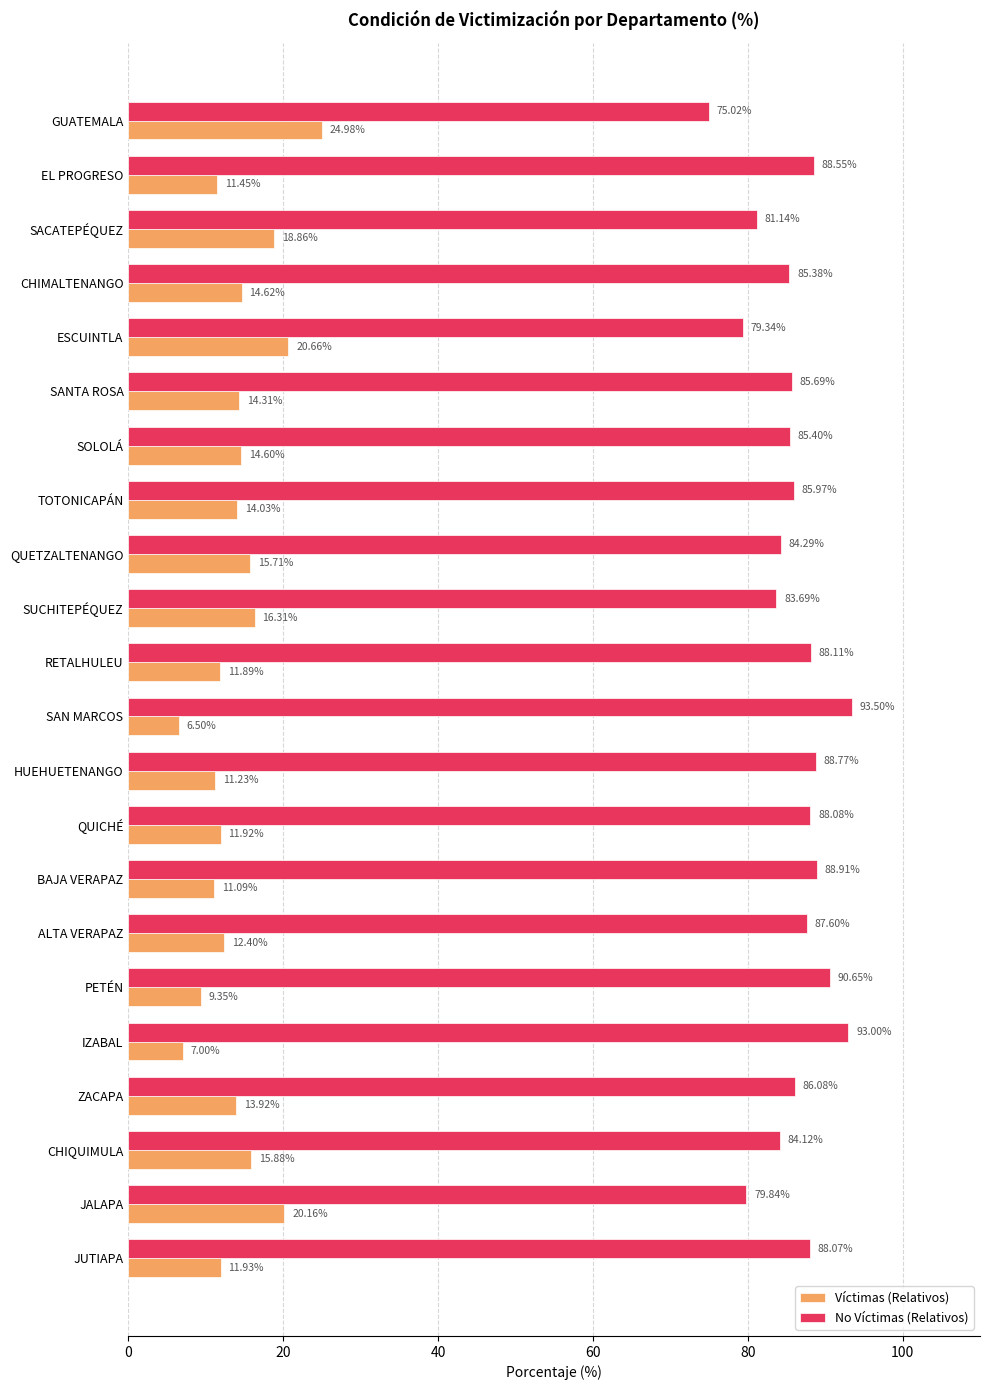

Which category has the lowest value in the Víctimas (Relativos) series?

SAN MARCOS